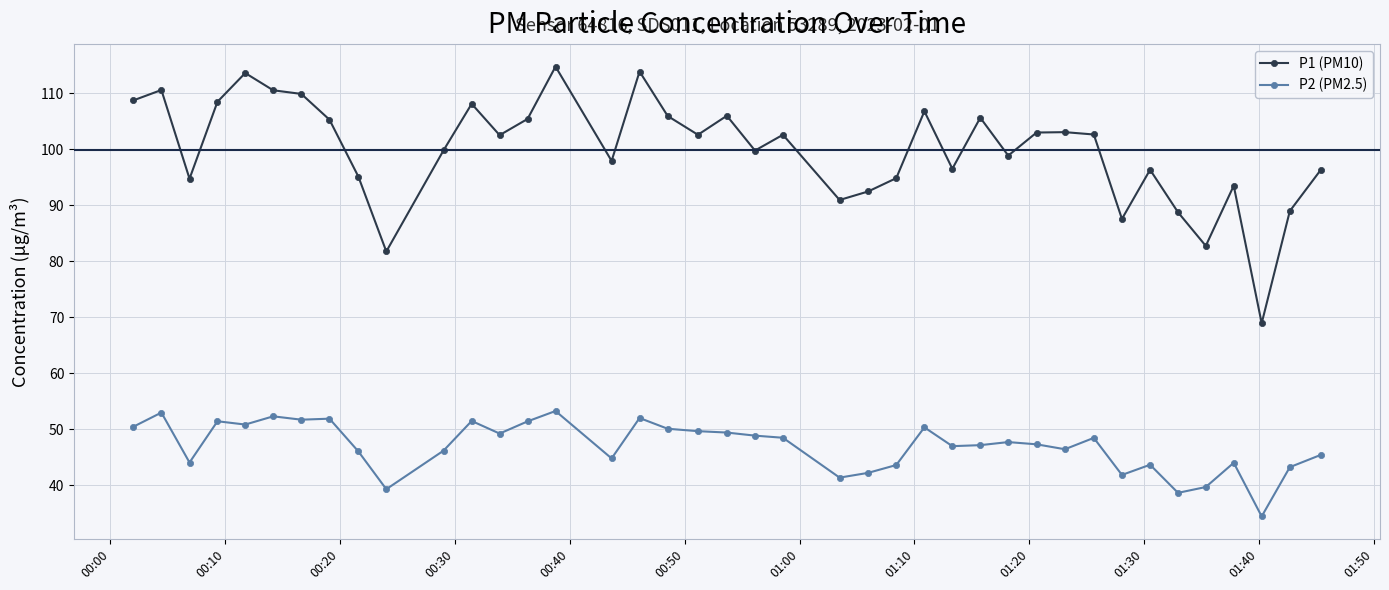

List the series in order of their overall mean, highest first.

P1 (PM10), P2 (PM2.5)